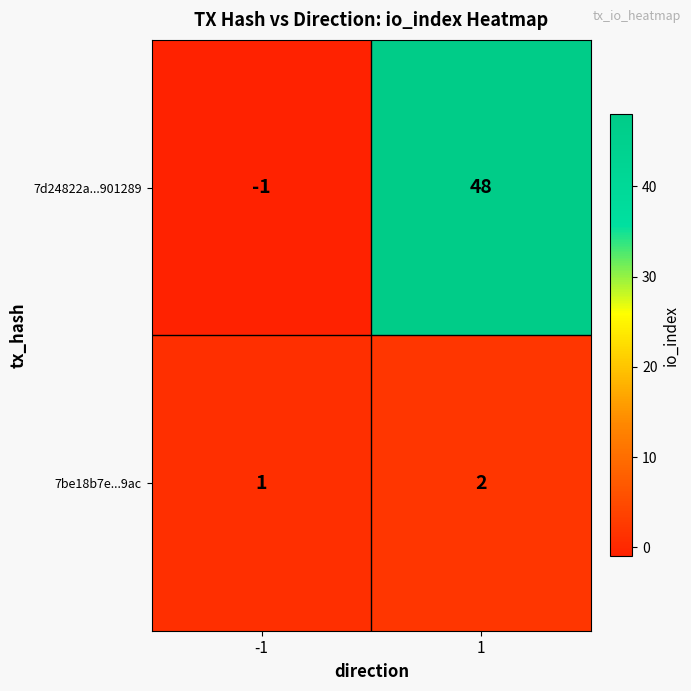

Count the number of categories in the chart.

2